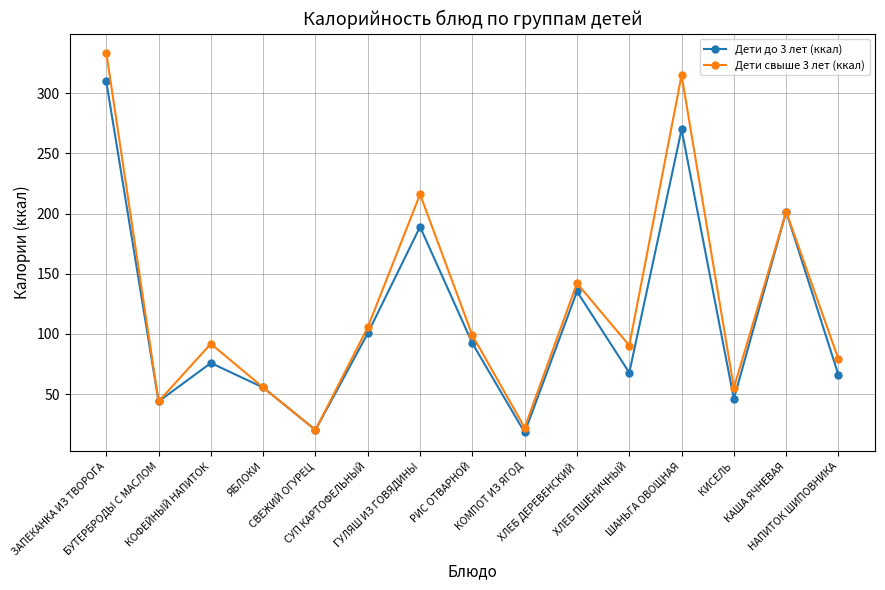

True or false: Дети до 3 лет (ккал) has a value of 75.8 at КОФЕЙНЫЙ НАПИТОК.

True